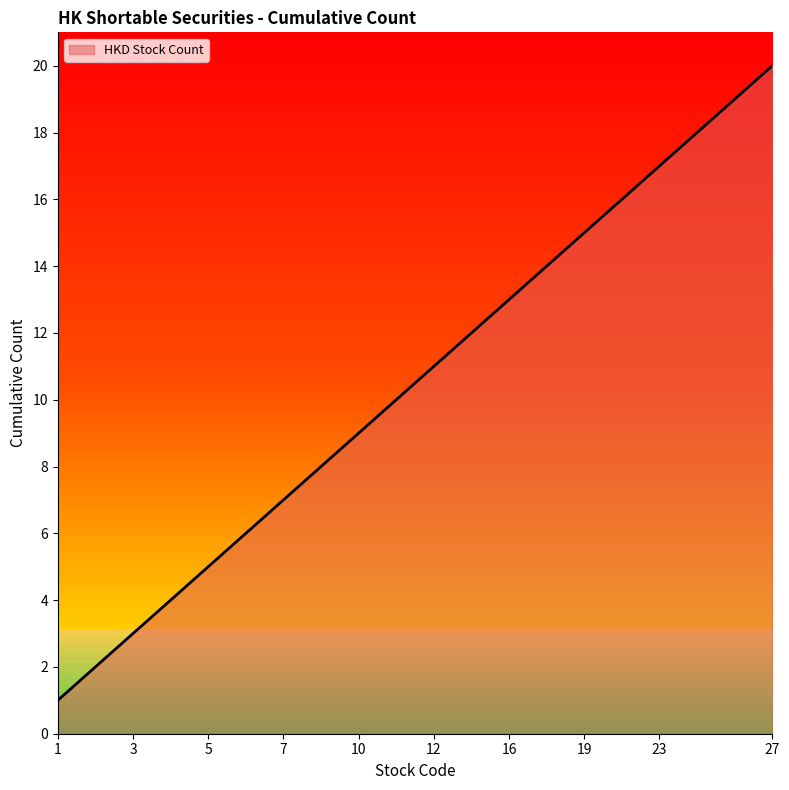

What is the difference between the maximum and minimum values?

19